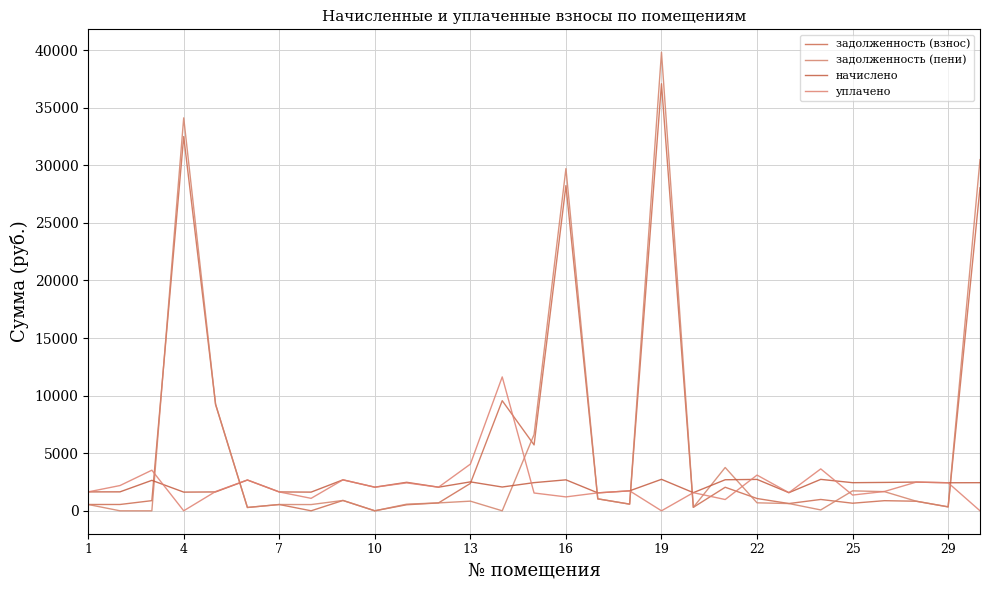

What is the difference between the maximum and second lowest values in the задолженность (пени) series?

39809.0